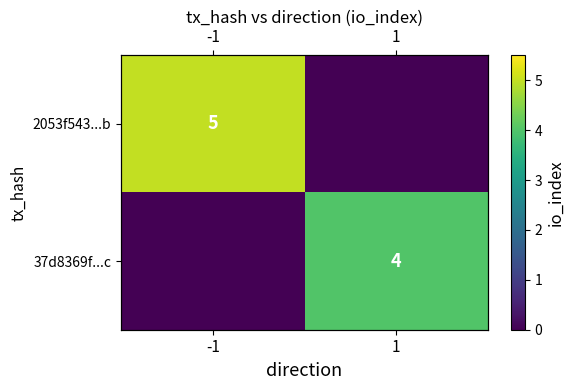

At how many categories does at least one series exceed 3?

2